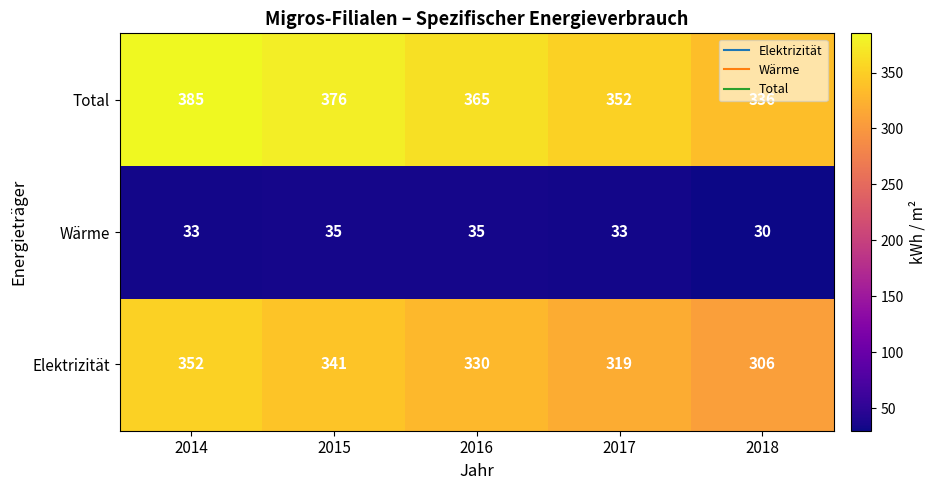

What is the sum of all Wärme values?

166